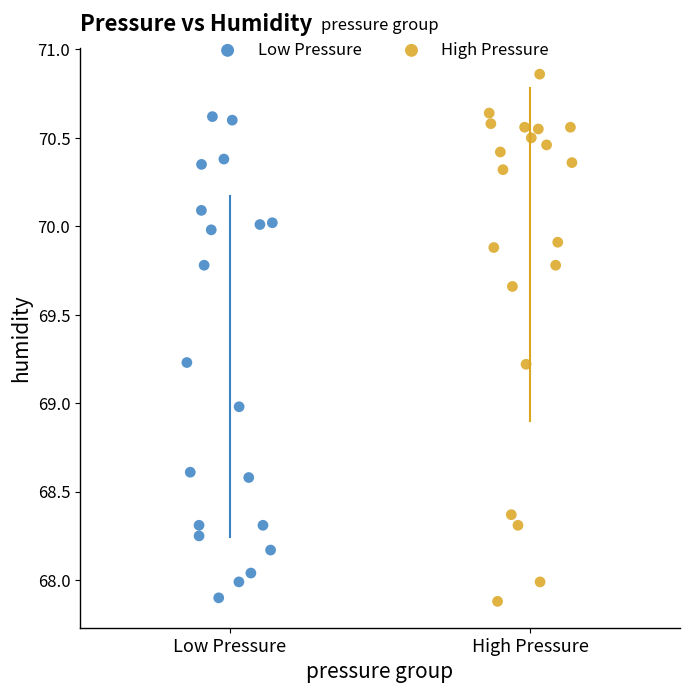

Which series contains the highest Y value?

High Pressure